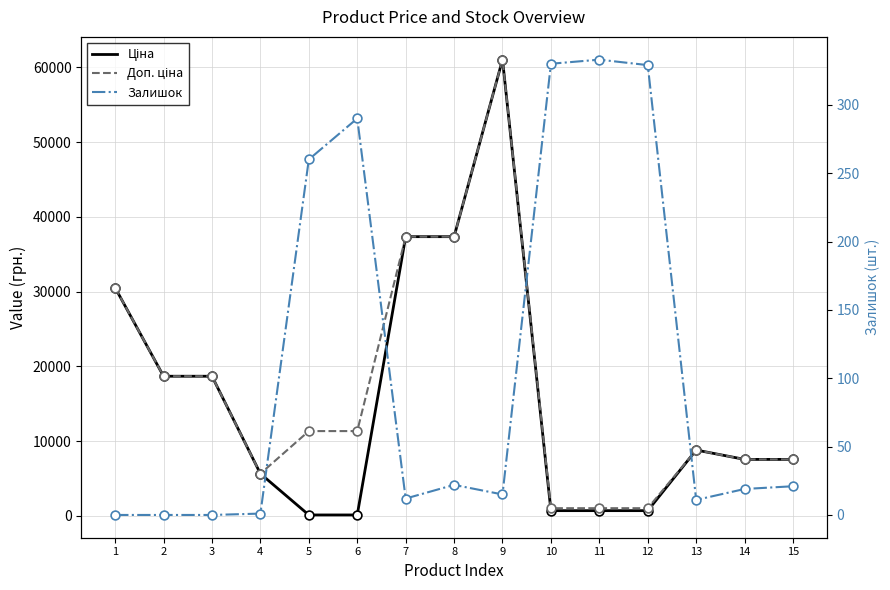

At which category is the sum across all series the highest?

9